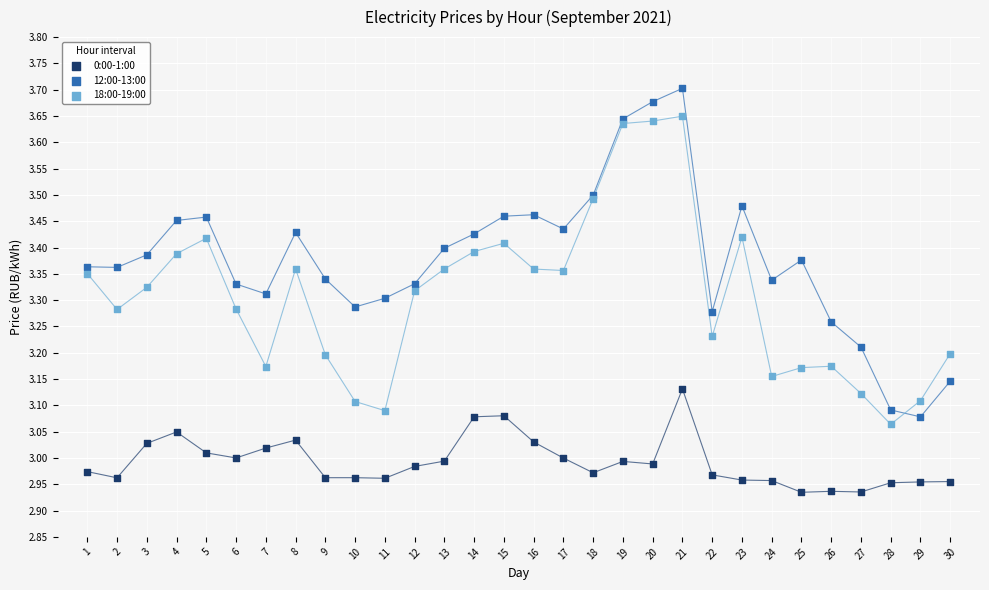

Which series contains the highest Y value?

12:00-13:00